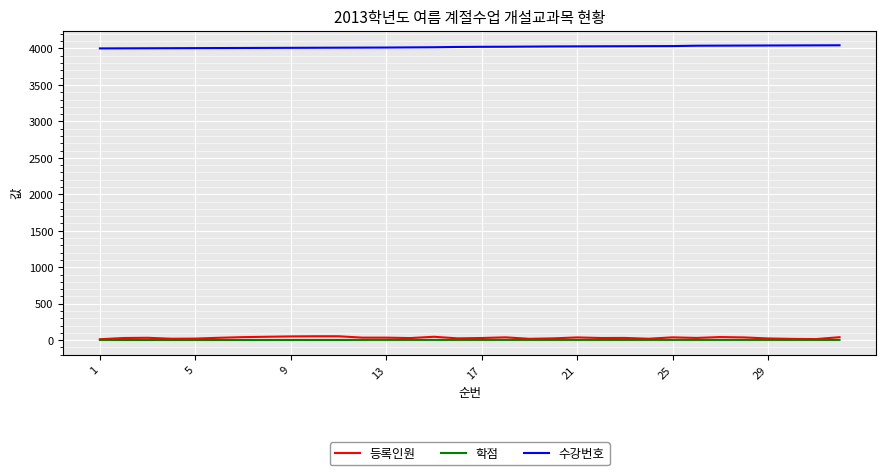

Does the chart have visible grid lines?

Yes